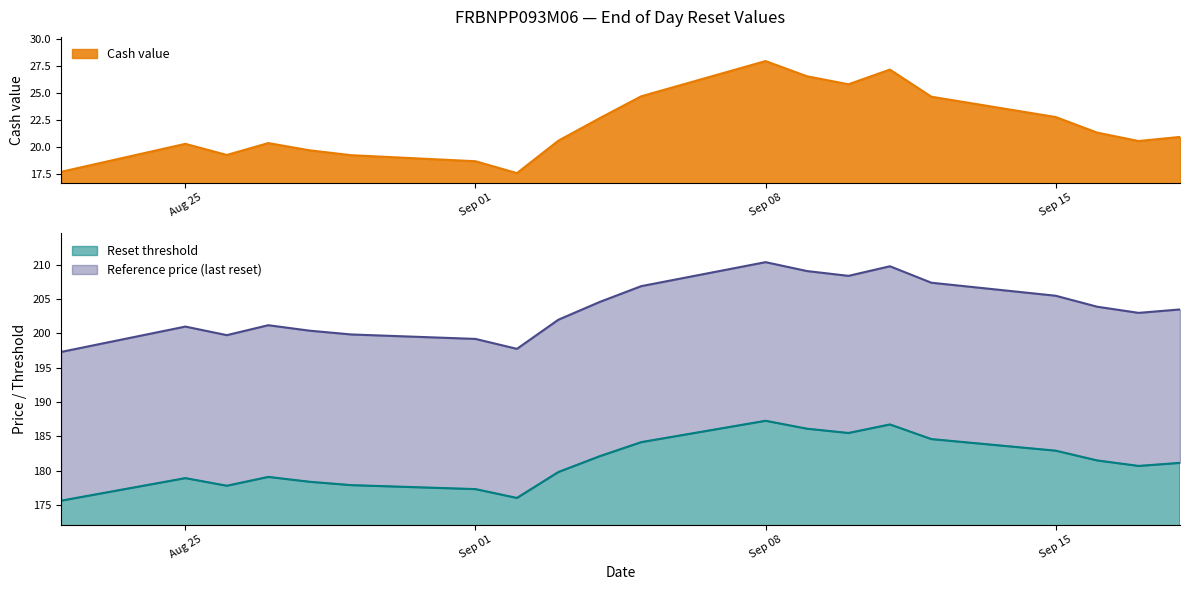

The Reference price (last reset) series shows 201.2 at 2025-08-27. True or false?

True